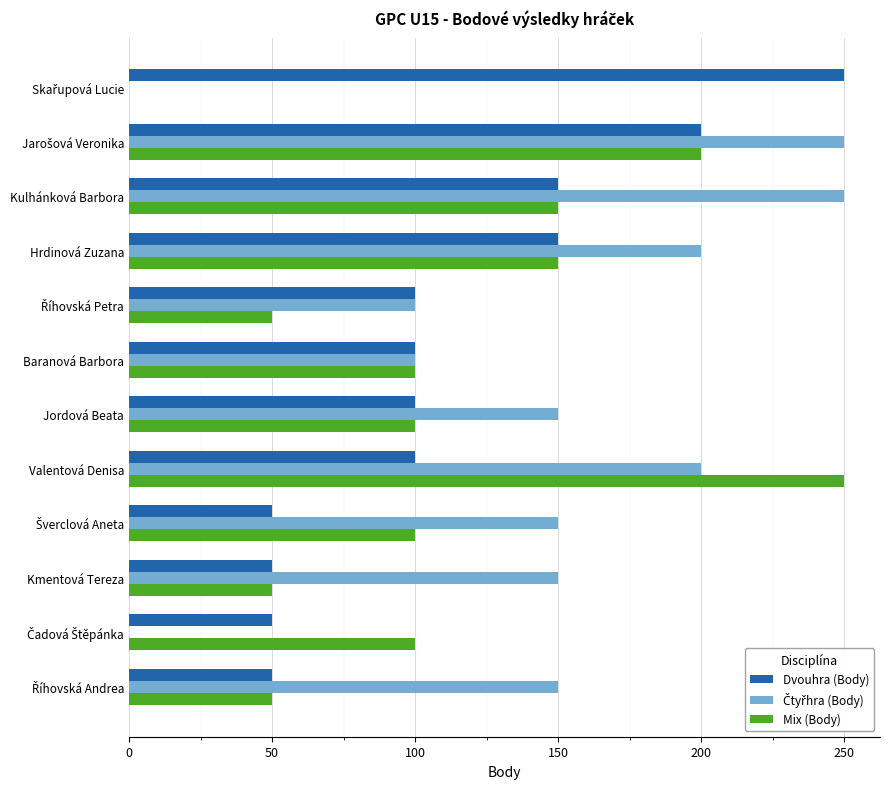

What is the sum of all Dvouhra (Body) values?

1350